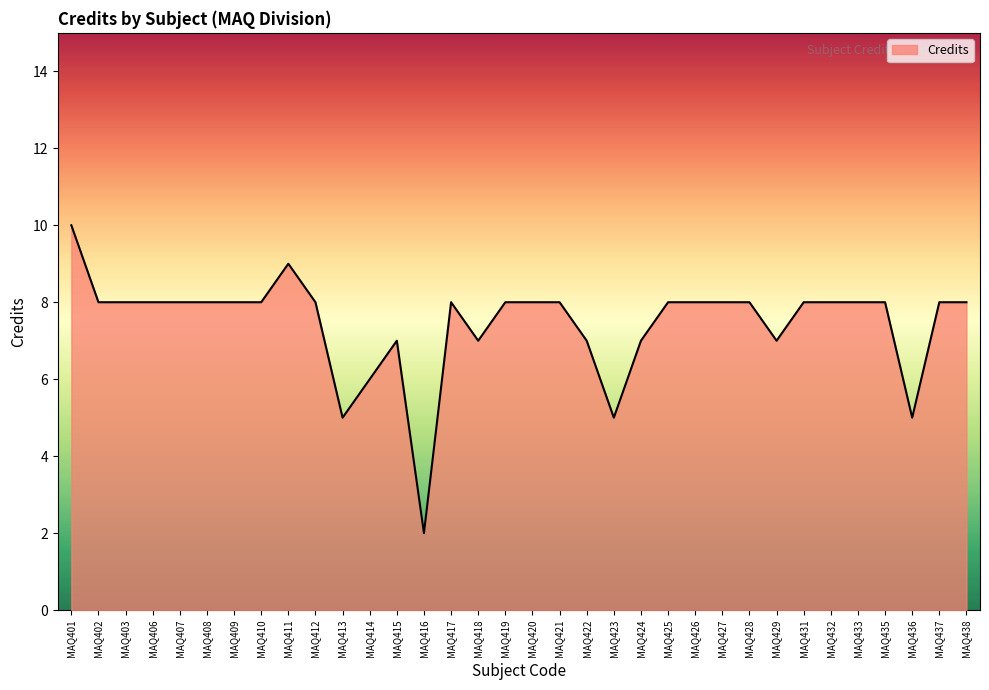

What is the ratio of the value at MAQ417 to the value at MAQ423?

1.6